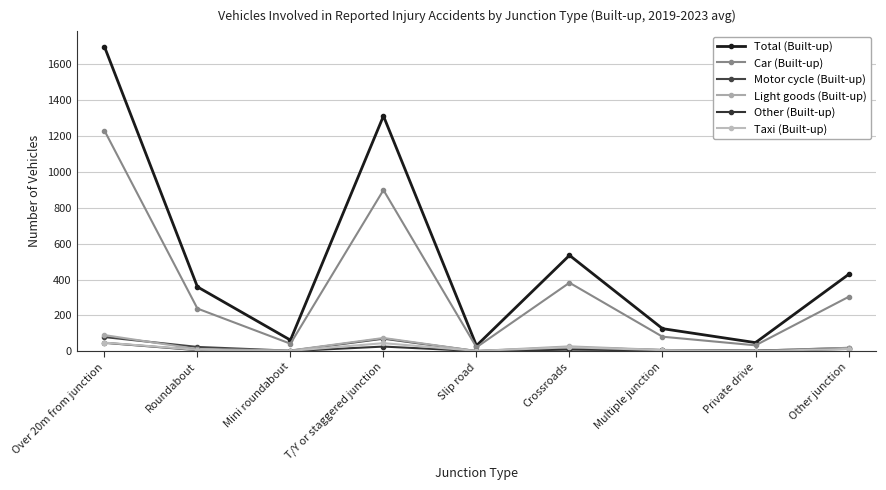

What are all the series names shown in the legend?

Total (Built-up), Car (Built-up), Motor cycle (Built-up), Light goods (Built-up), Other (Built-up), Taxi (Built-up)